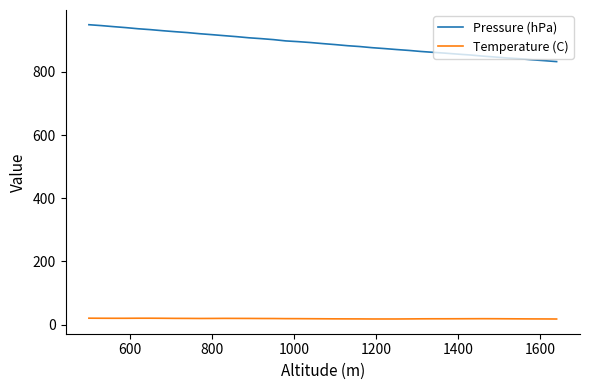

True or false: Temperature (C) and Pressure (hPa) intersect in this chart.

False